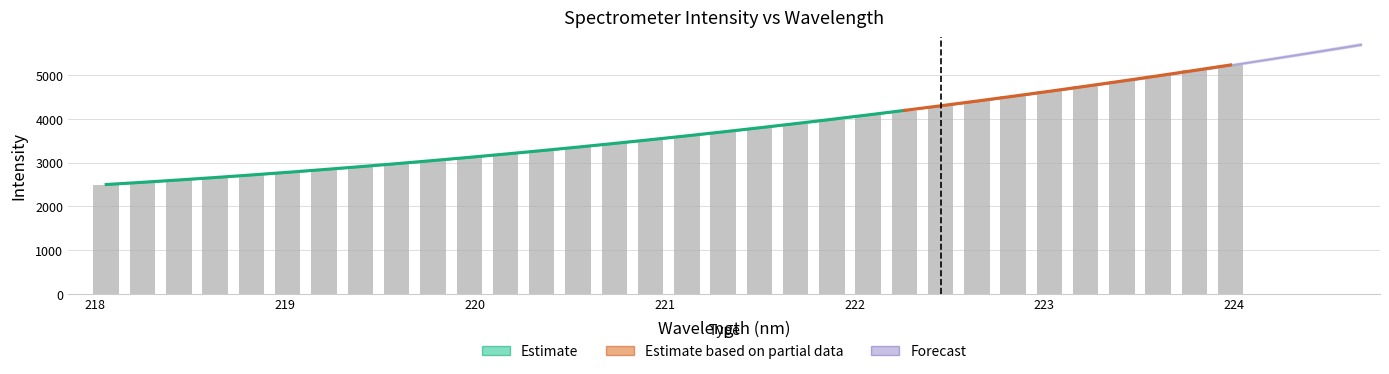

Is it true that the value at 221.4993 is 5447.6?

False